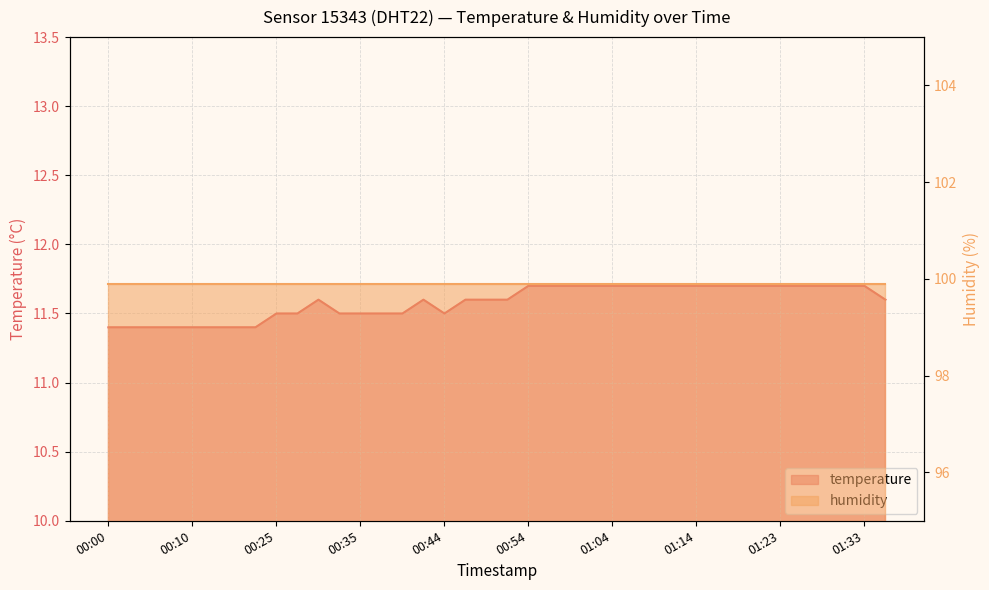

List the labels in order of value, largest first.

00:54, 00:57, 00:59, 01:01, 01:04, 01:06, 01:09, 01:11, 01:14, 01:16, 01:19, 01:21, 01:23, 01:26, 01:28, 01:31, 01:33, 00:30, 00:42, 00:47, 00:49, 00:52, 01:36, 00:25, 00:27, 00:32, 00:35, 00:37, 00:39, 00:44, 00:00, 00:03, 00:05, 00:08, 00:10, 00:12, 00:15, 00:17